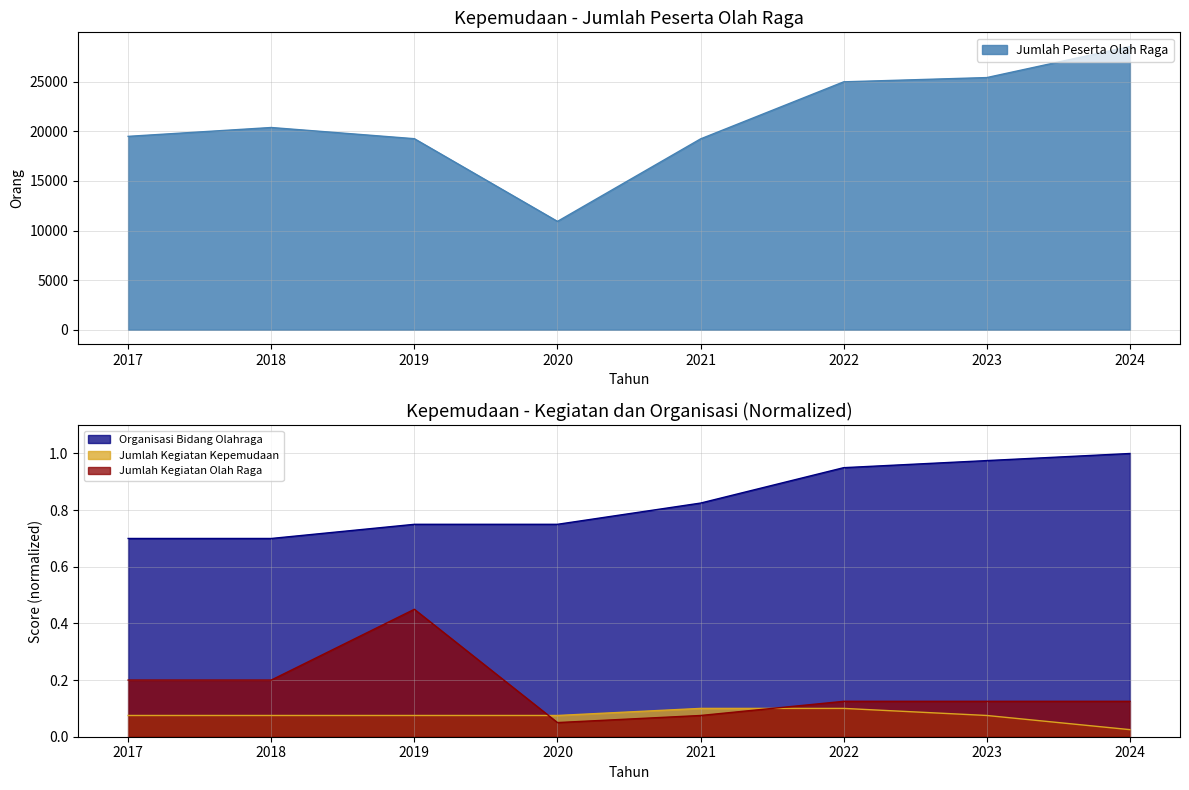

Rank the series by their maximum value, from highest to lowest.

Jumlah Peserta Olah Raga (scaled), Organisasi Bidang Olahraga, Jumlah Kegiatan Olah Raga, Jumlah Kegiatan Kepemudaan